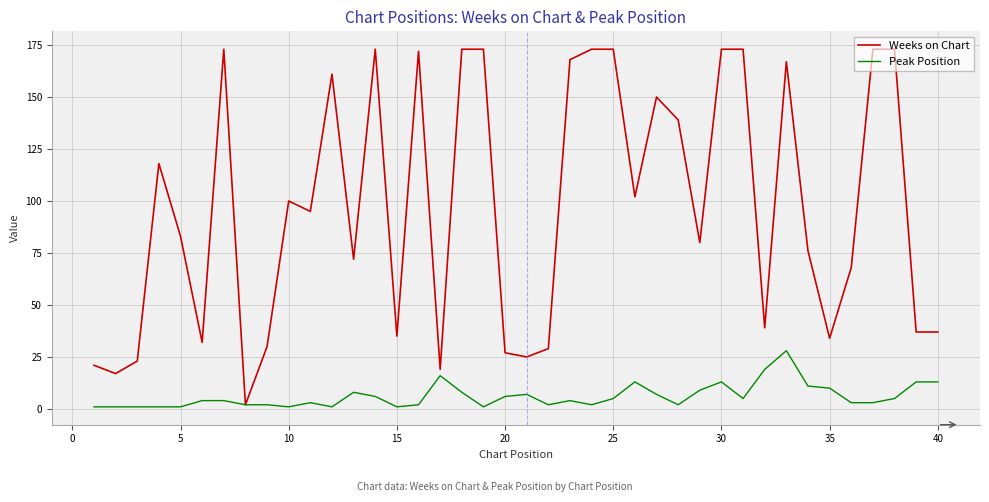

Rank the series by their maximum value, from lowest to highest.

Peak Position, Weeks on Chart